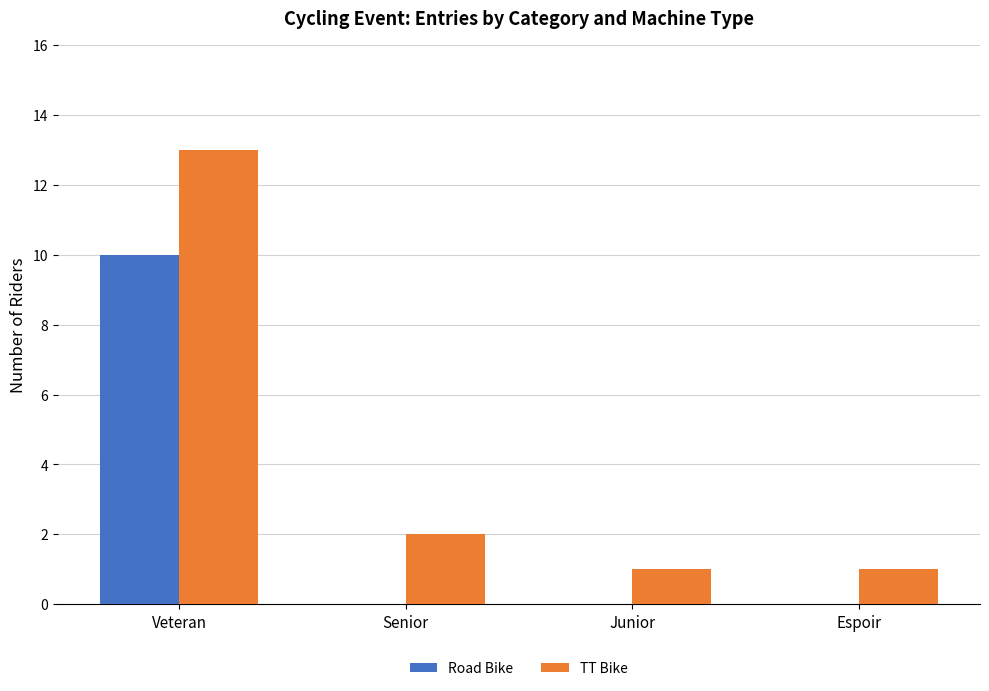

Reading left to right, what are all the values shown in this chart?

Road Bike: 10	0	0	0
TT Bike: 13	2	1	1